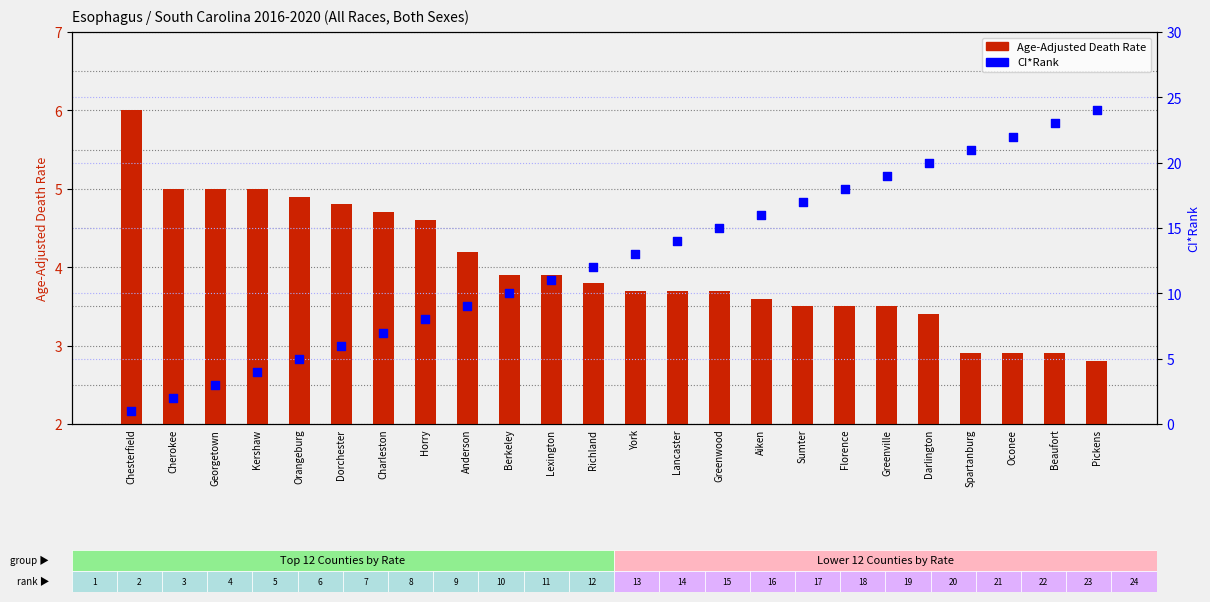

Which series has the largest total across all categories?

CI*Rank